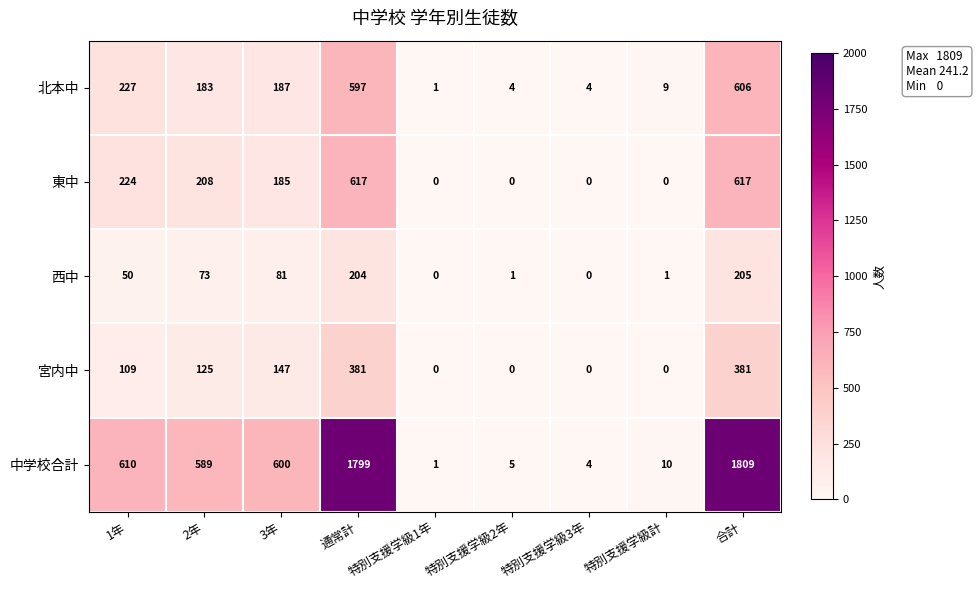

Rank the series by their maximum value, from highest to lowest.

中学校合計, 東中, 北本中, 宮内中, 西中